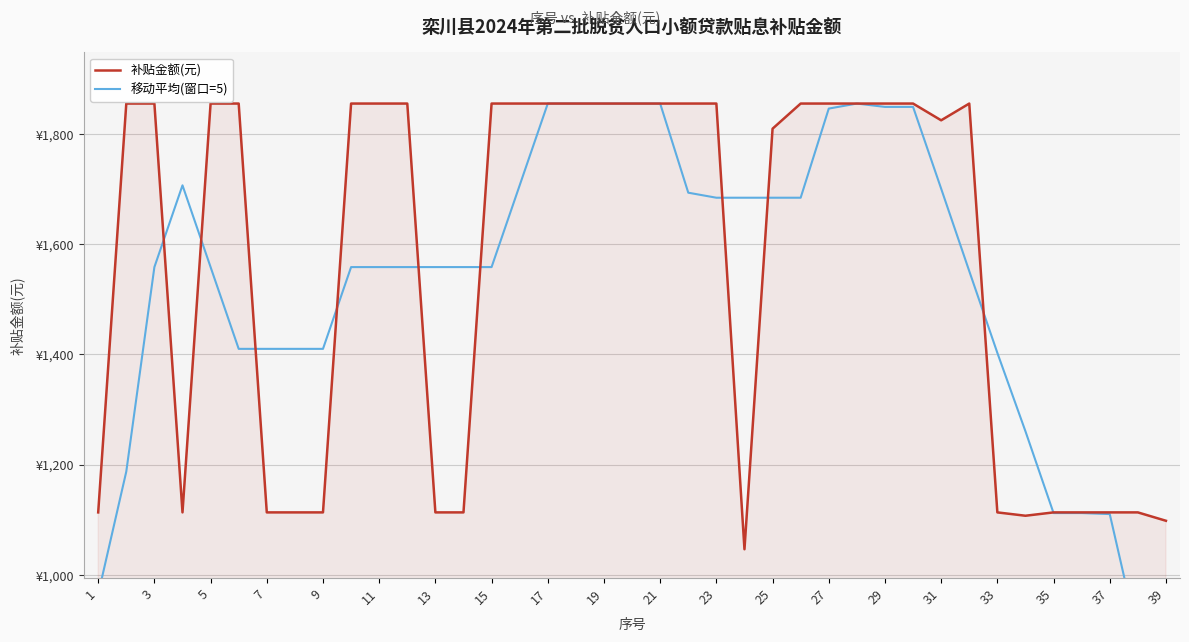

The 补贴金额(元) series shows 1113.2 at 35. True or false?

True